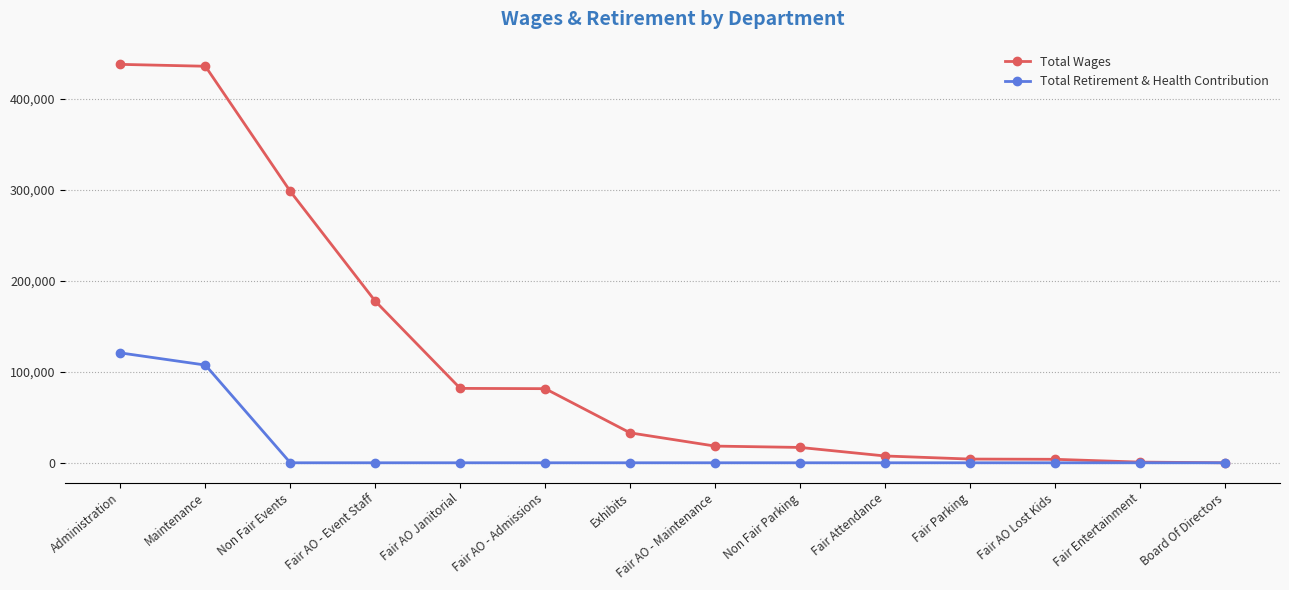

List the series in order of their overall mean, lowest first.

Total Retirement & Health Contribution, Total Wages